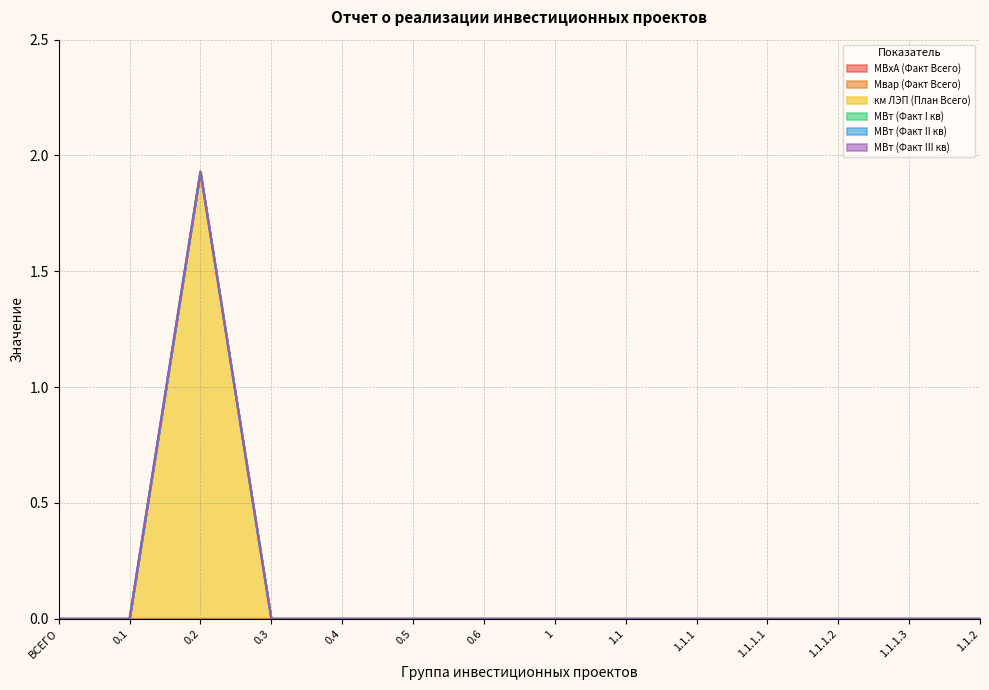

True or false: МВт (Факт III кв) has more than 0 interior local peaks.

False